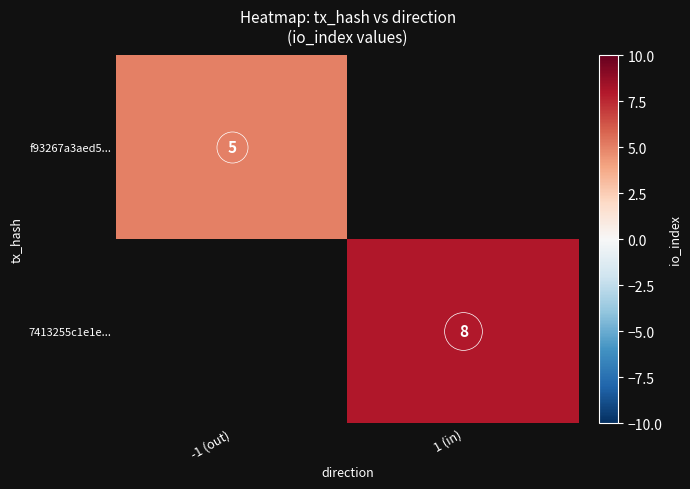

Which category has the highest value across all series?

1 (in)